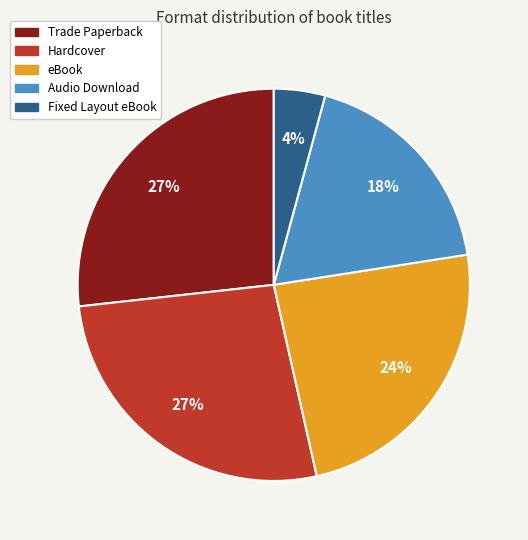

How many slices are in this pie chart?

5